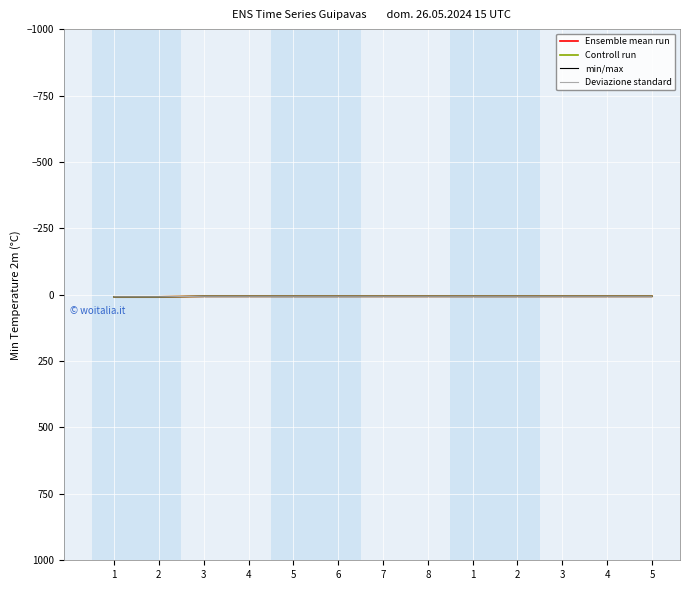

List the series in order of their peak value, lowest first.

Ensemble mean run, Controll run, min/max, Deviazione standard